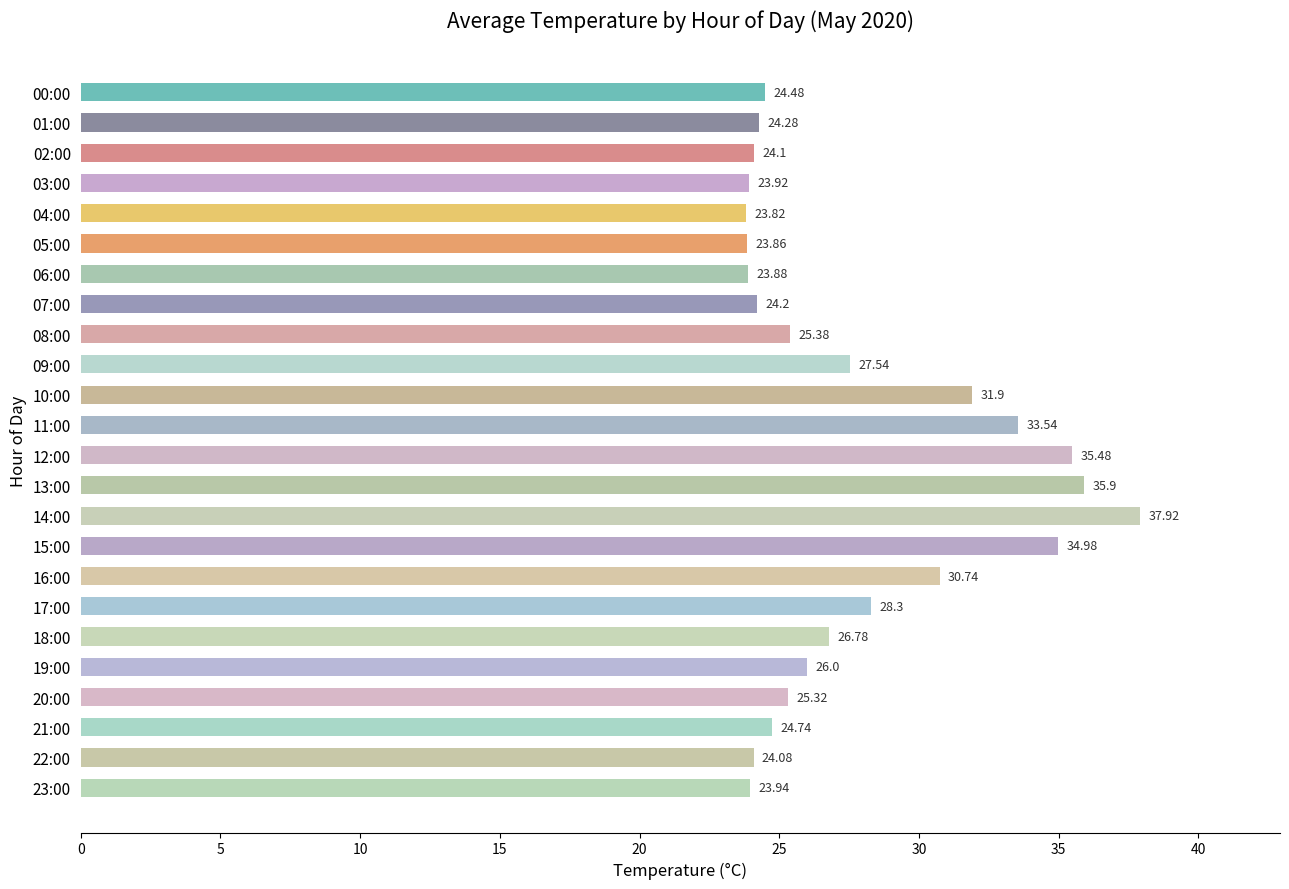

What is the maximum value shown in the chart?

37.9